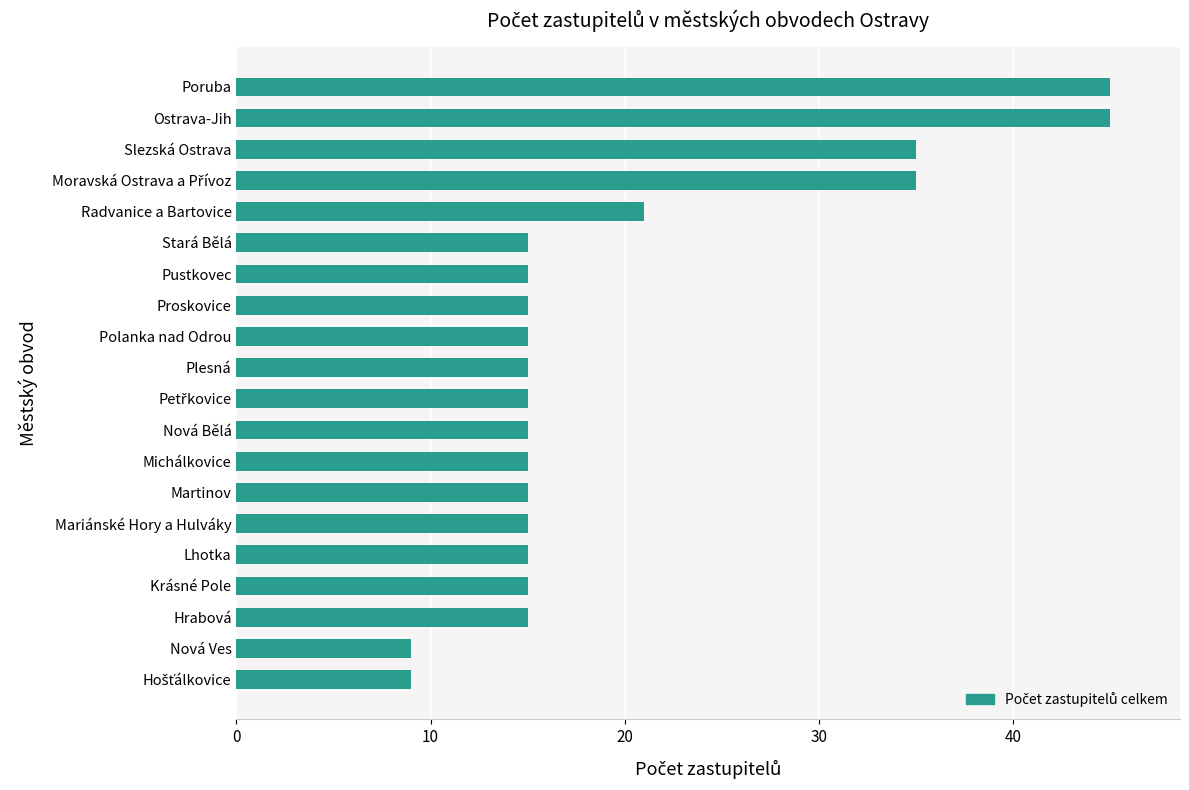

What is the minimum value shown in the chart?

9